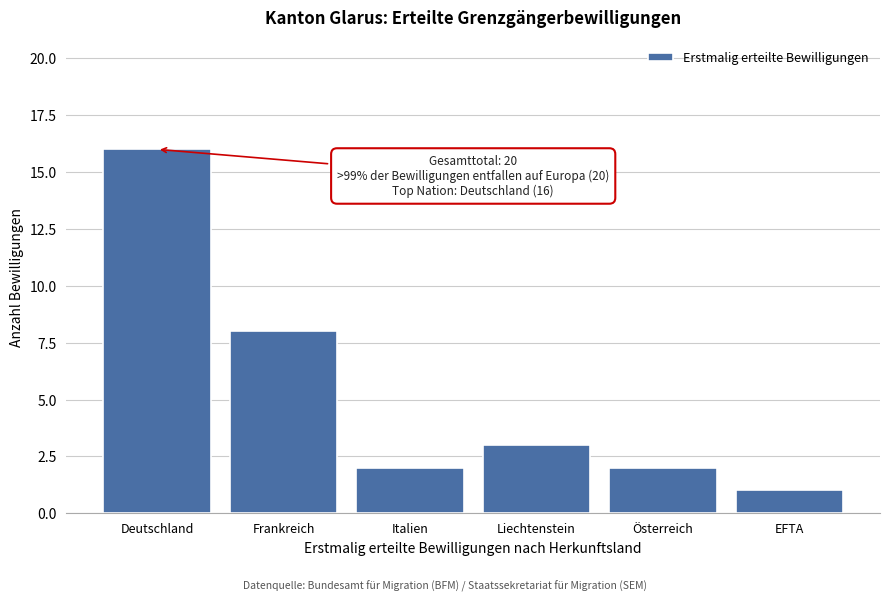

Reading right to left, transcribe all the data shown in this chart.

EFTA=1	Österreich=2	Liechtenstein=3	Italien=2	Frankreich=8	Deutschland=16